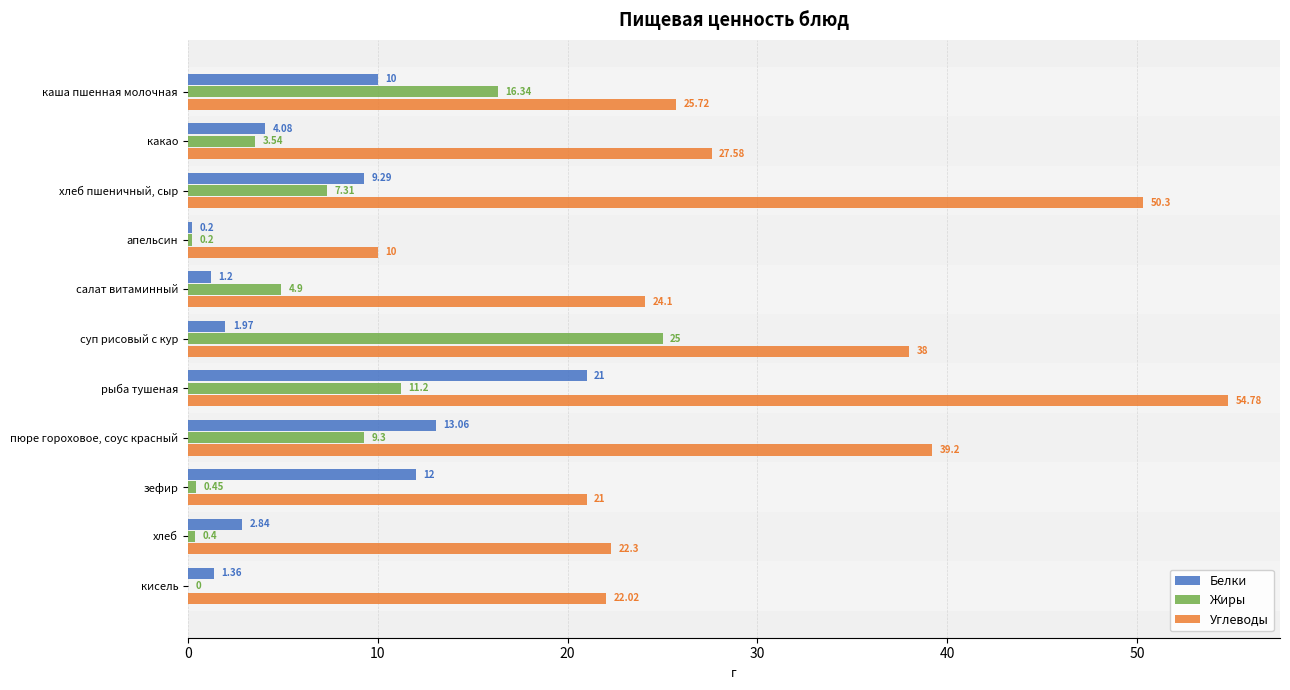

How many values in the Белки series exceed 4?

6